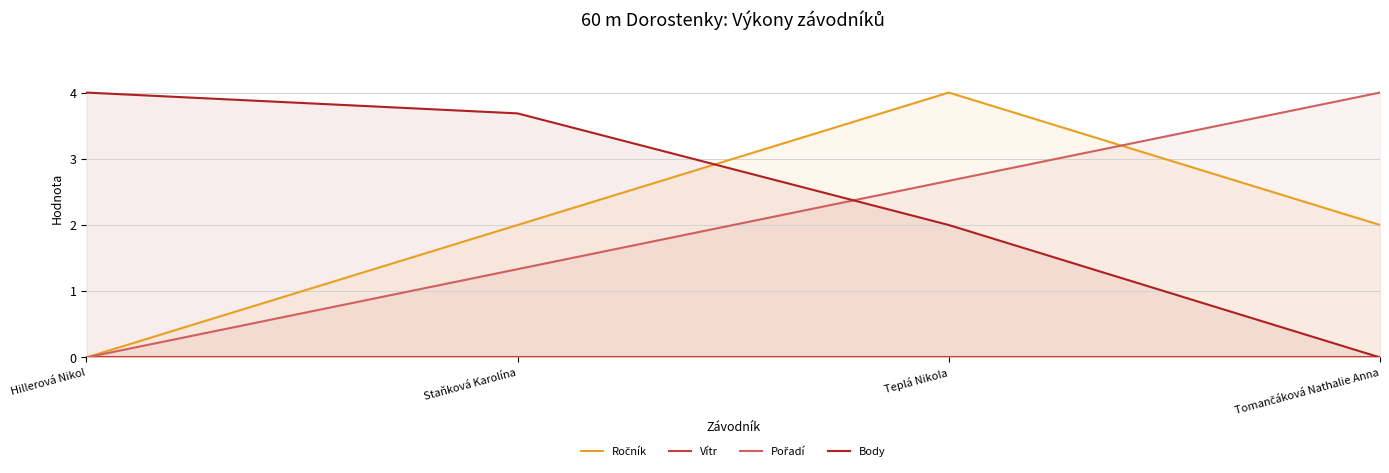

Reading left to right, list all the values displayed in this chart.

Ročník: Hillerová Nikol=0.0	Staňková Karolína=2.0	Teplá Nikola=4.0	Tomančáková Nathalie Anna=2.0
Vítr: Hillerová Nikol=0.0	Staňková Karolína=0.0	Teplá Nikola=0.0	Tomančáková Nathalie Anna=0.0
Pořadí: Hillerová Nikol=0.0	Staňková Karolína=1.3	Teplá Nikola=2.7	Tomančáková Nathalie Anna=4.0
Body: Hillerová Nikol=4.0	Staňková Karolína=3.7	Teplá Nikola=2.0	Tomančáková Nathalie Anna=0.0